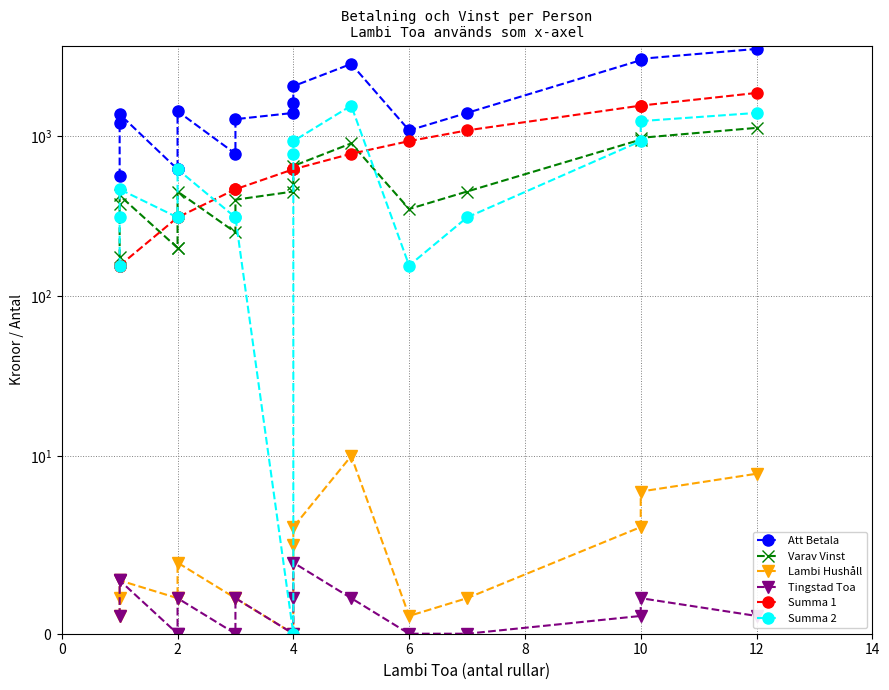

What is the label of the 8th point from the left?

14